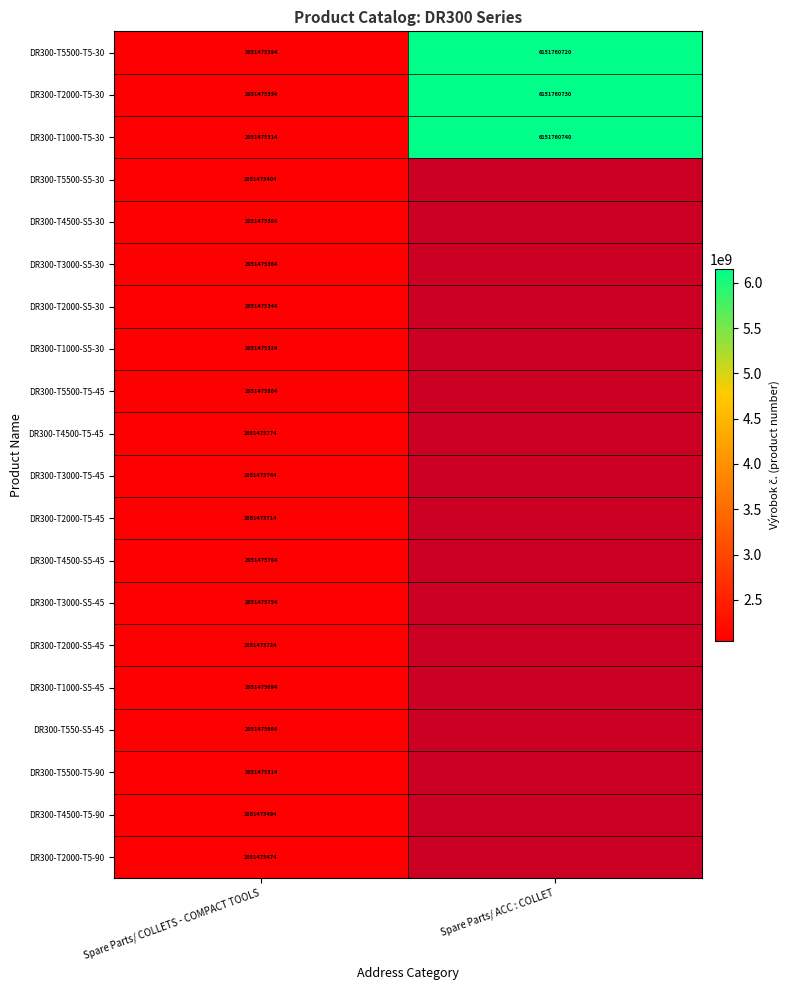

What is the approximate value of DR300-T1000-T5-30 at Spare Parts/ ACC : COLLET?

6151760740